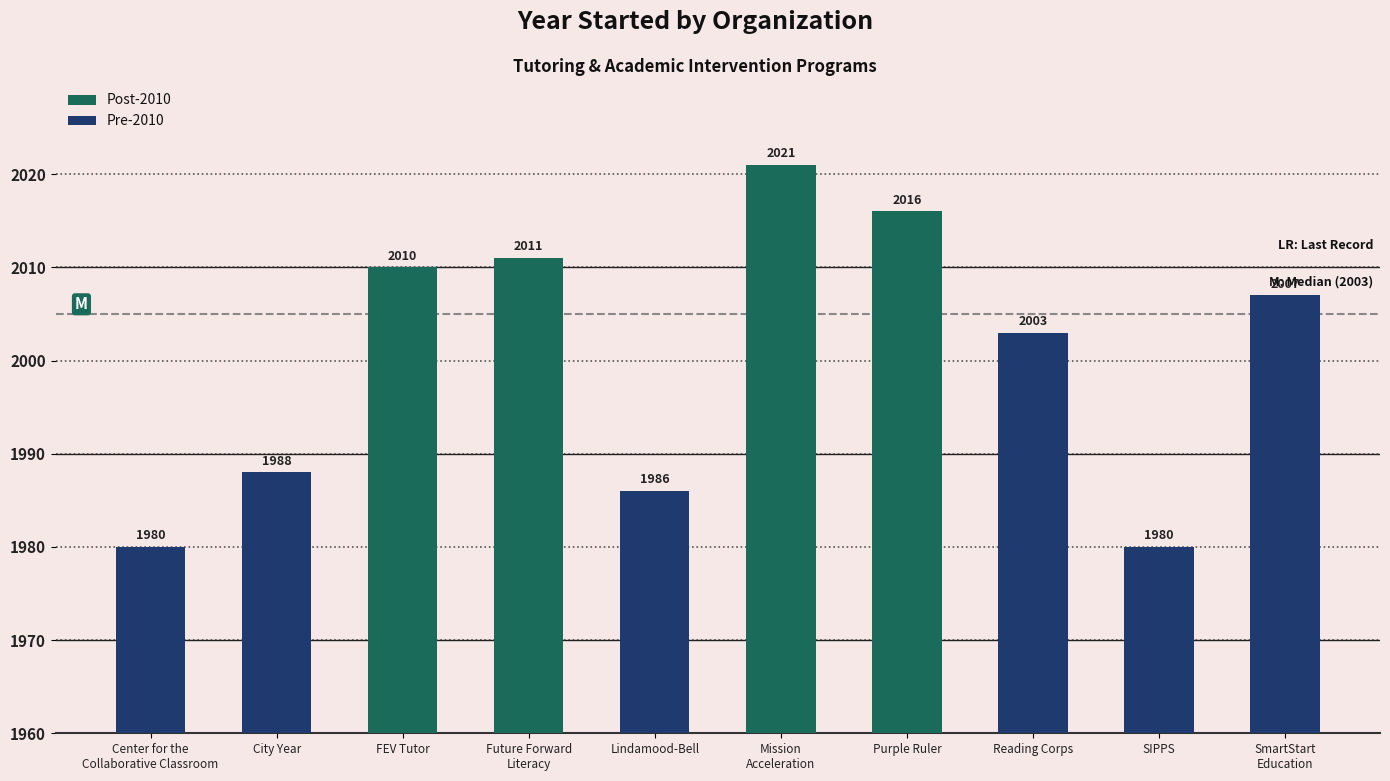

True or false: the data shows 1986 at Lindamood-Bell.

True